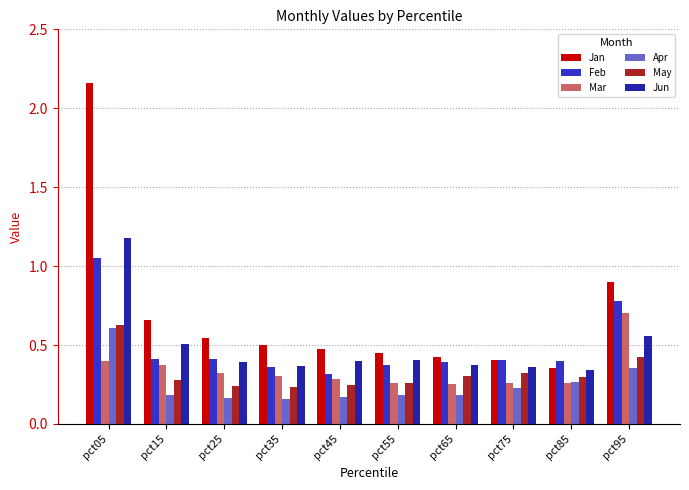

The Feb series shows 0.1 at pct65. True or false?

False